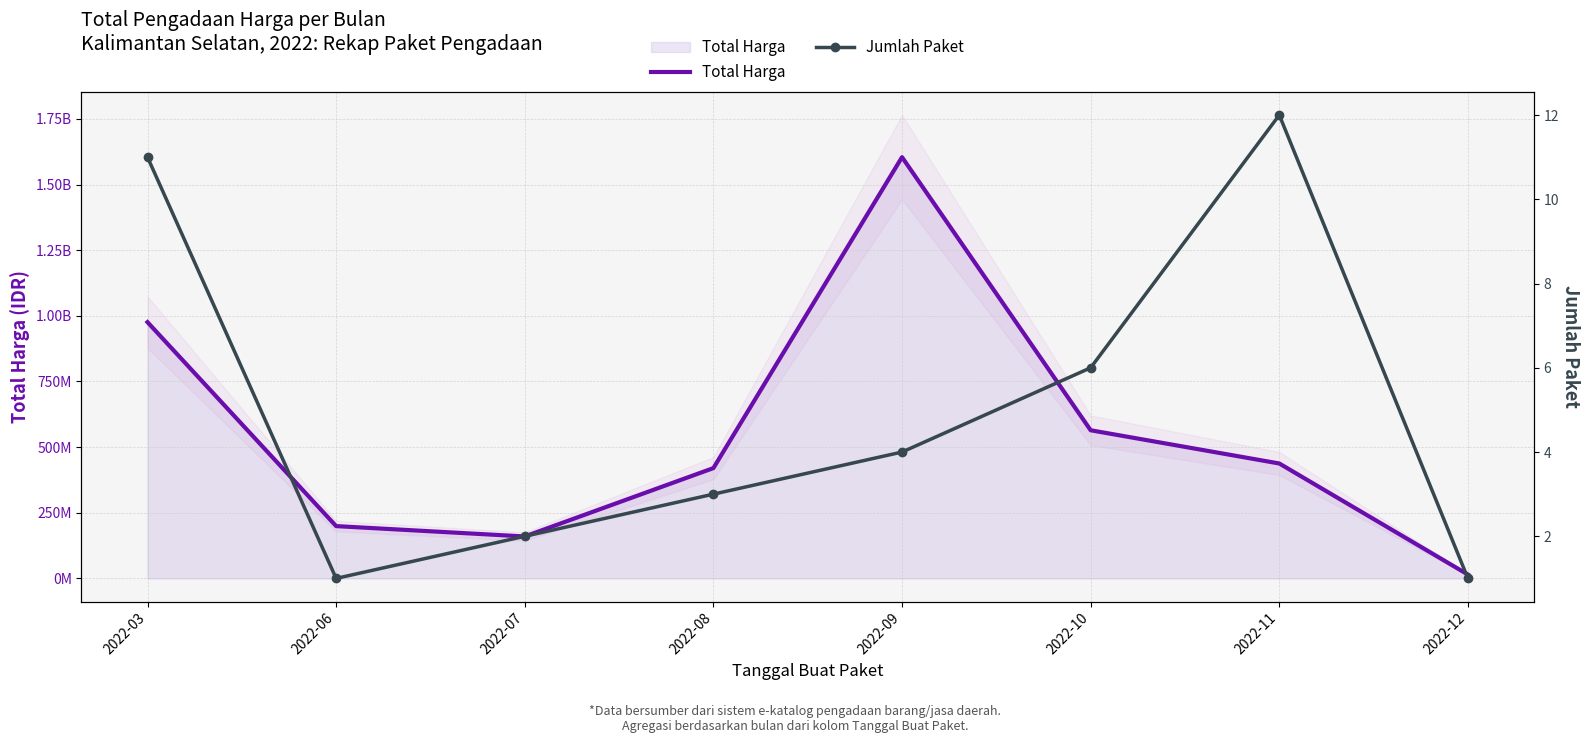

What is the sum of the Total Harga values at 2022-03 and 2022-10?

1540001175